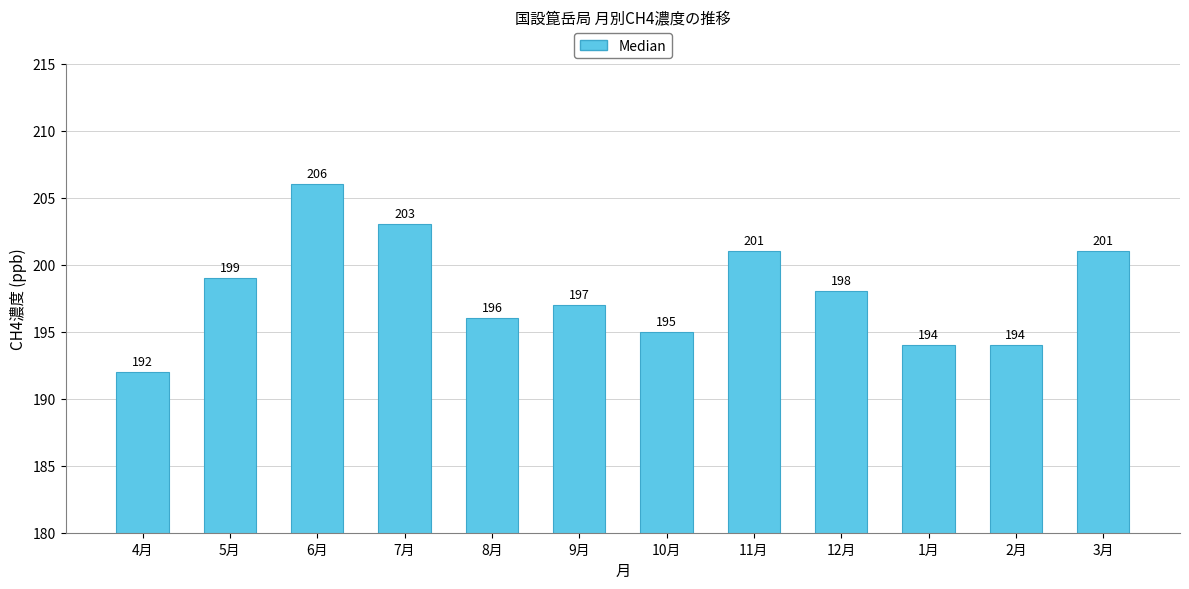

What is the label of the 4th bar from the left?

7月